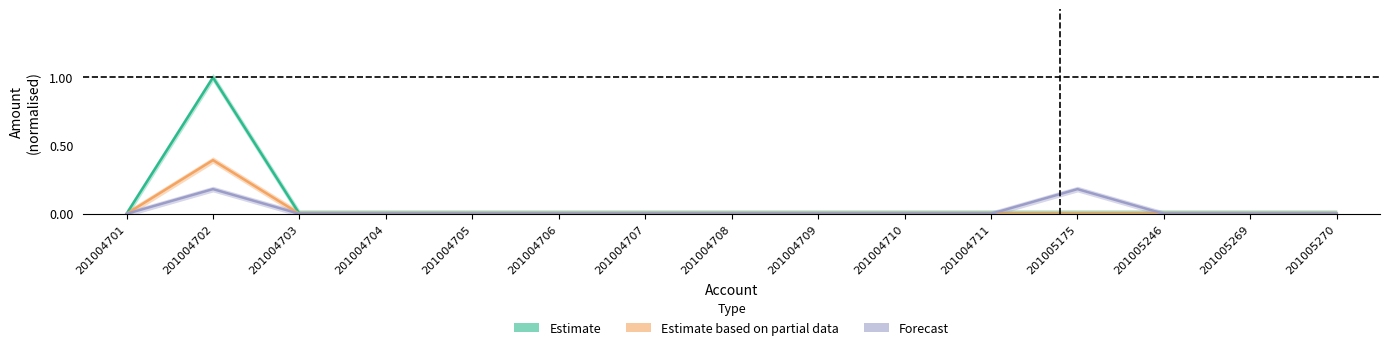

Rank the series by their maximum value, from highest to lowest.

Estimate, Estimate based on partial data, Forecast